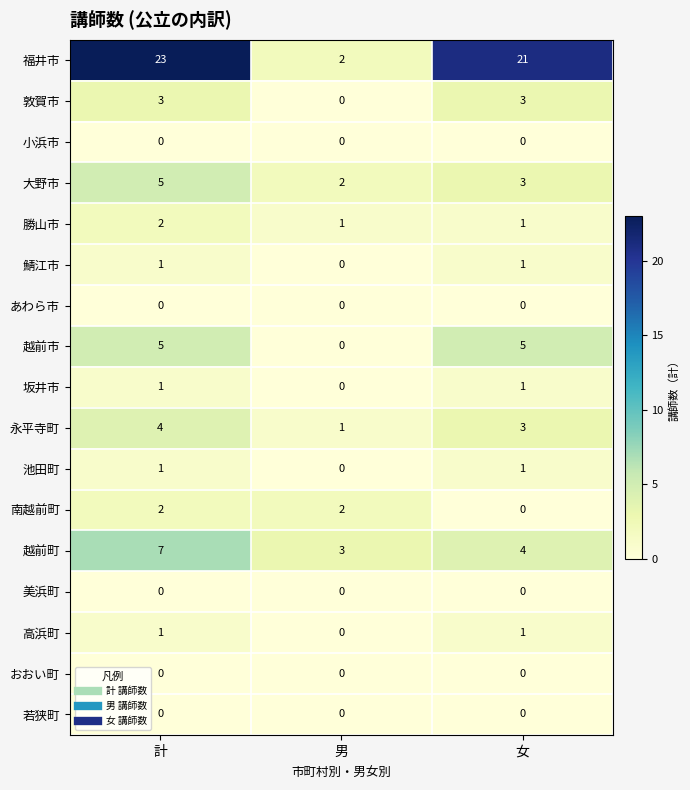

How many 鯖江市 values are between 0 and 1?

3